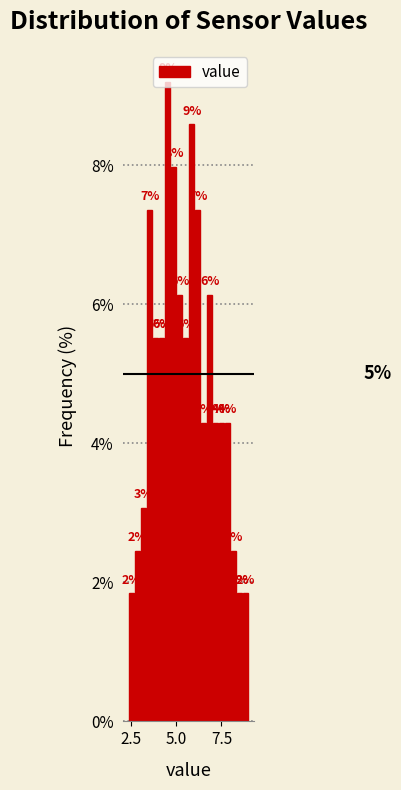

Around what value on the x-axis is the tallest bar? Give the approximate position of its centre, as read against the axis.

4.5